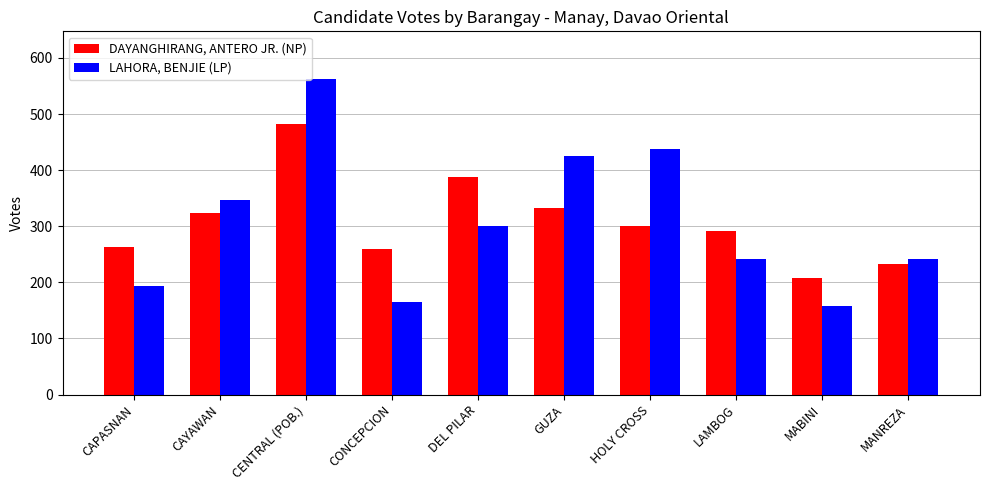

What is the highest value of the LAHORA, BENJIE (LP) series?

563